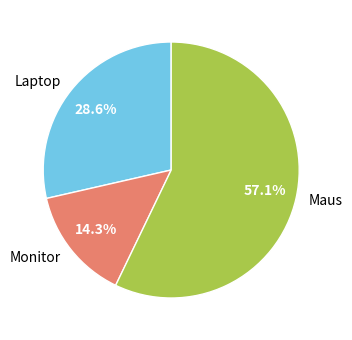

To the nearest percent, what portion does Laptop represent?

29%